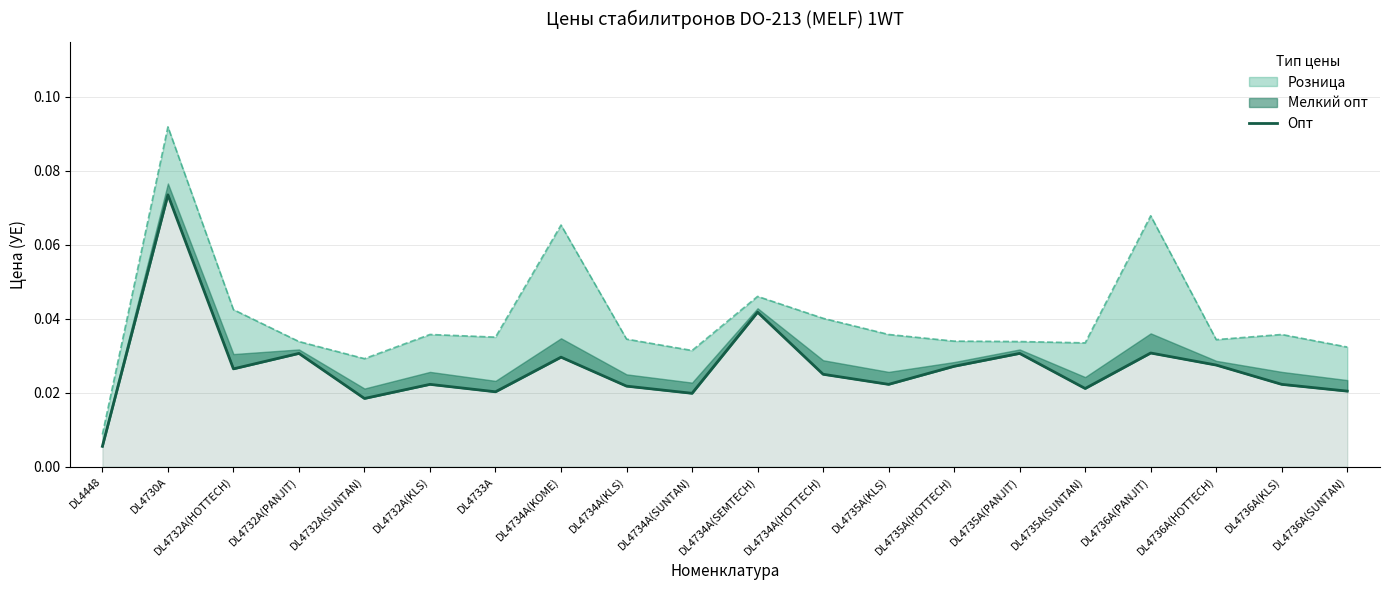

Between DL4734A(SEMTECH) and DL4736A(PANJIT), which is larger?

DL4734A(SEMTECH)